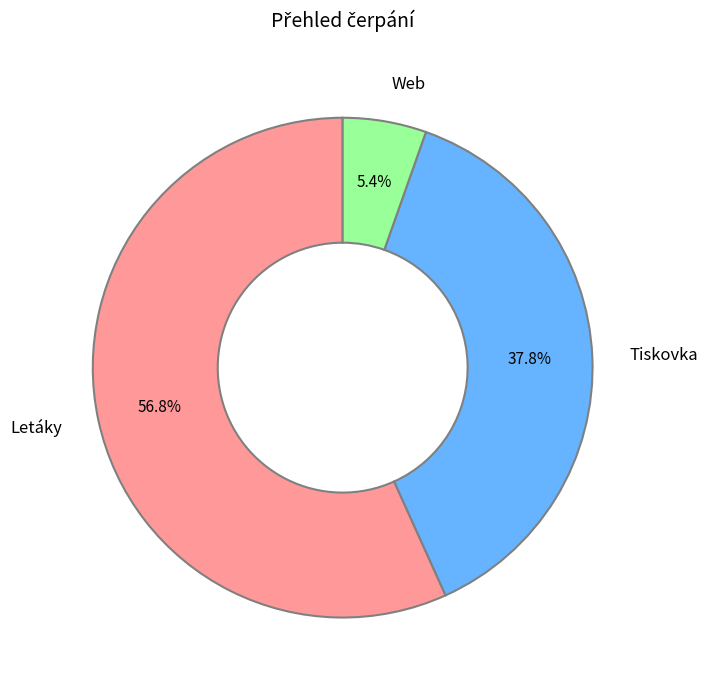

Rank the categories by value from lowest to highest.

Web, Tiskovka, Letáky